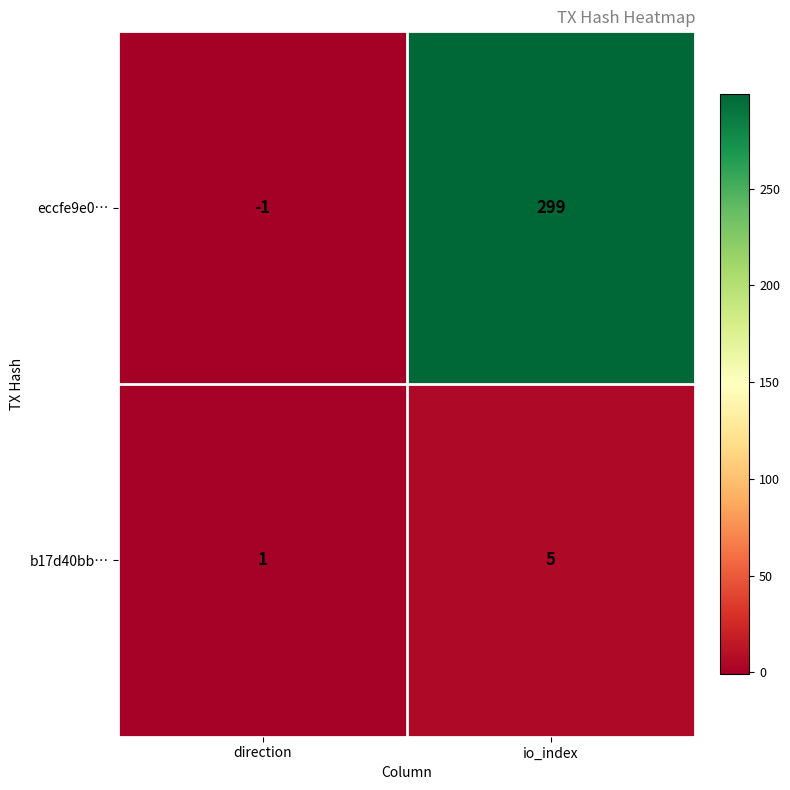

What is the difference between the eccfe9e0… values at io_index and direction?

300